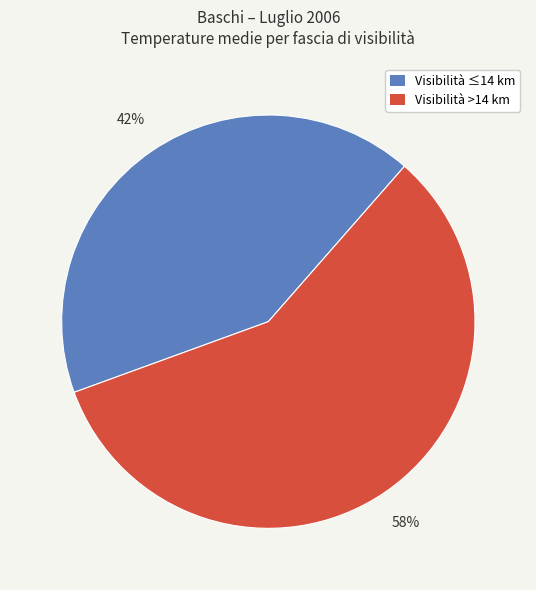

To the nearest percent, what is the difference between the largest and smallest slice percentages?

16%